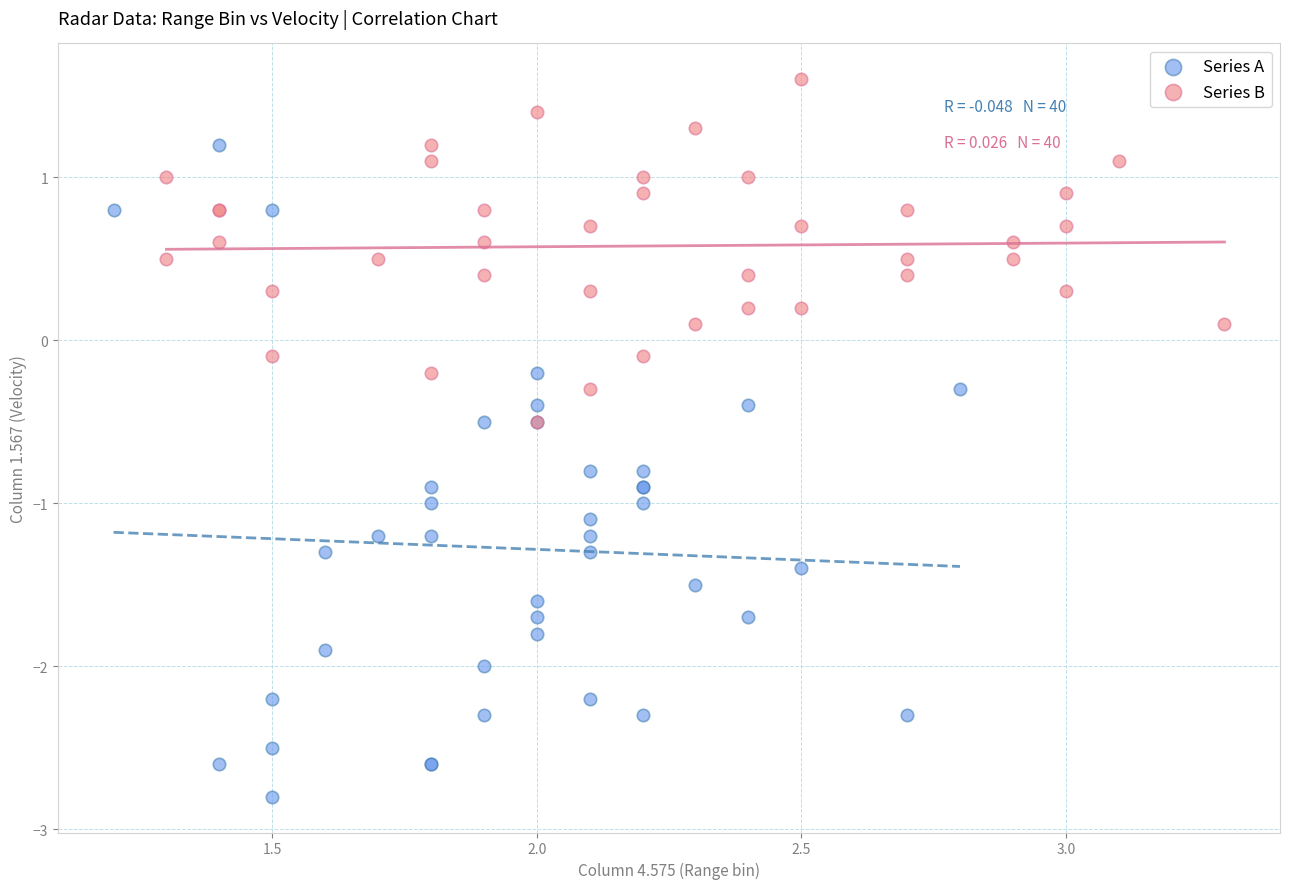

Which series has the widest spread of Y values?

Series A